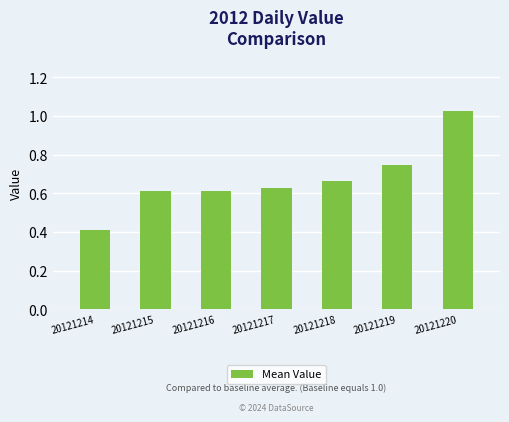

Which label corresponds to the largest value in the chart?

20121220